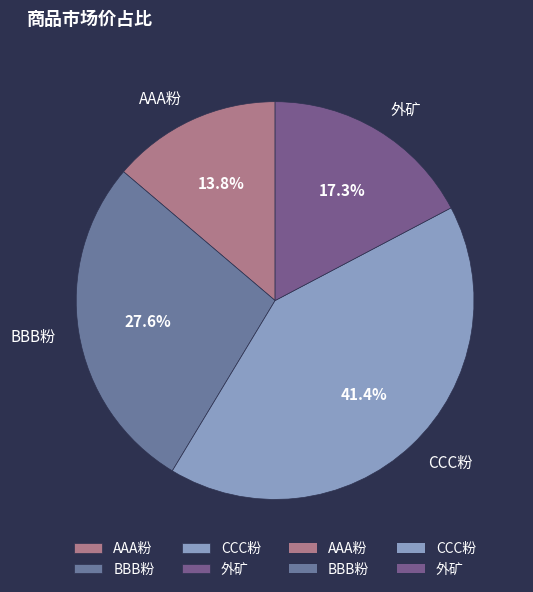

Is it true that BBB粉 is 35% of the pie?

False